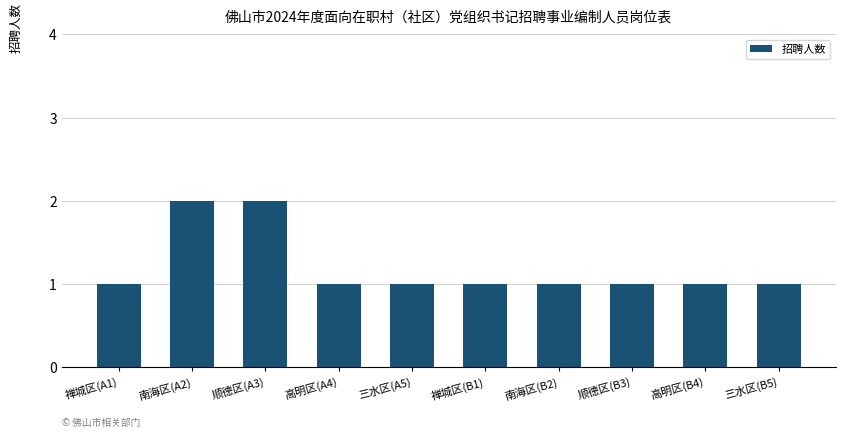

What is the sum of all values?

12